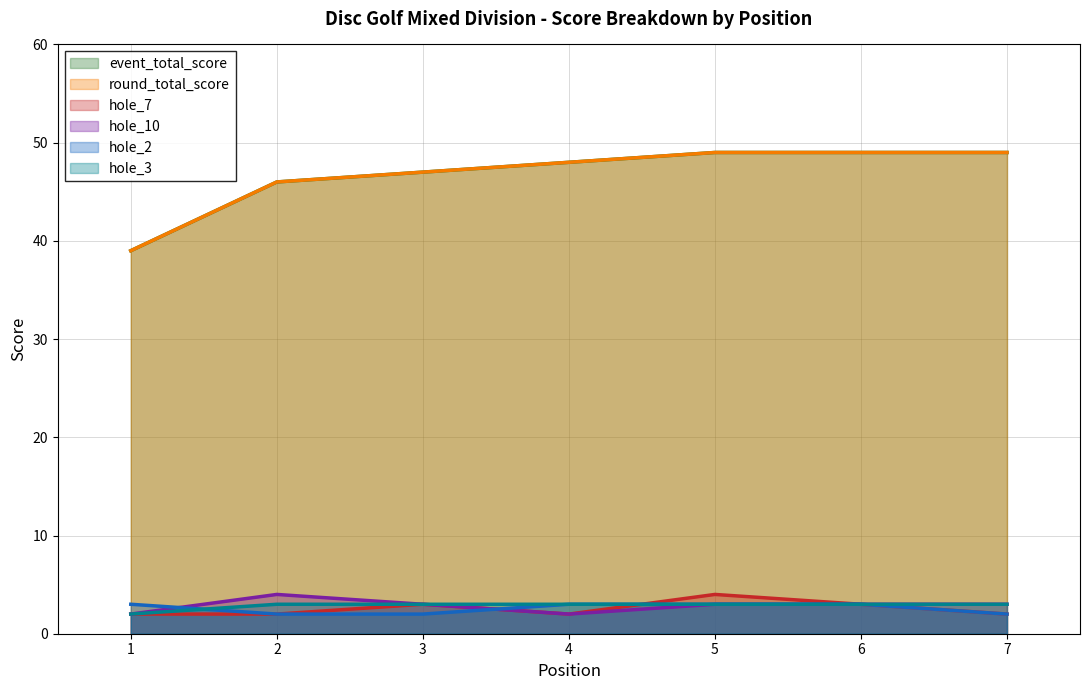

What is the minimum value for hole_7?

2